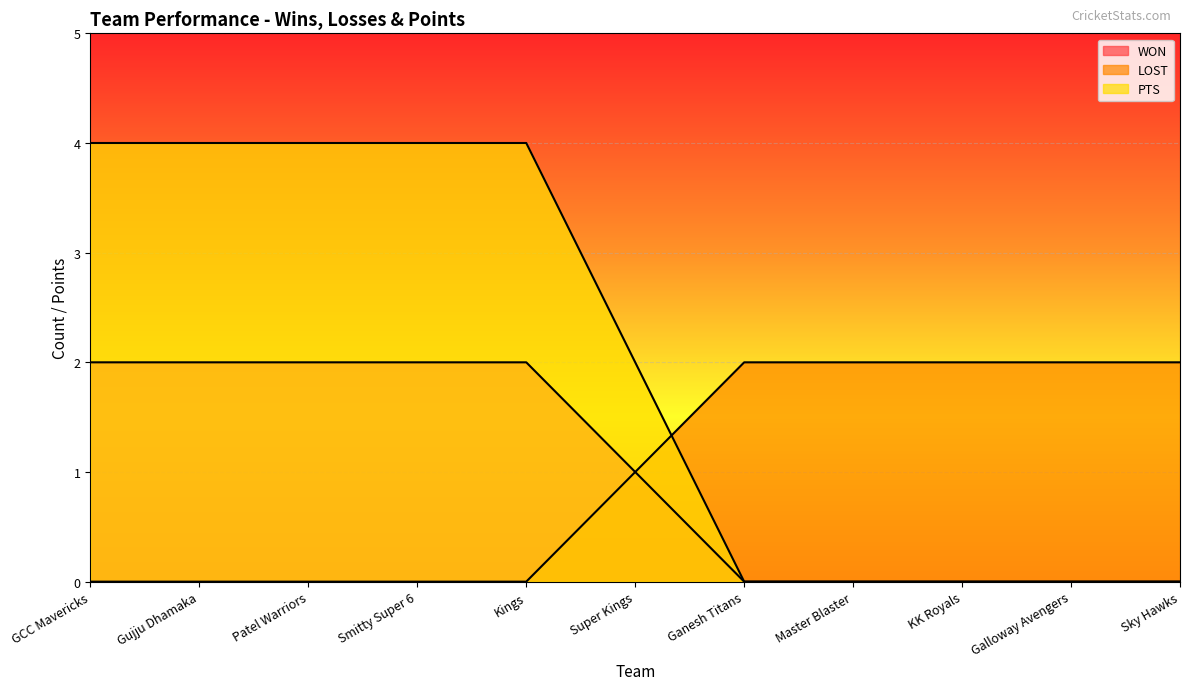

Reading left to right, what are all the values shown in this chart?

WON: 2	2	2	2	2	1	0	0	0	0	0
LOST: 0	0	0	0	0	1	2	2	2	2	2
PTS: 4	4	4	4	4	2	0	0	0	0	0